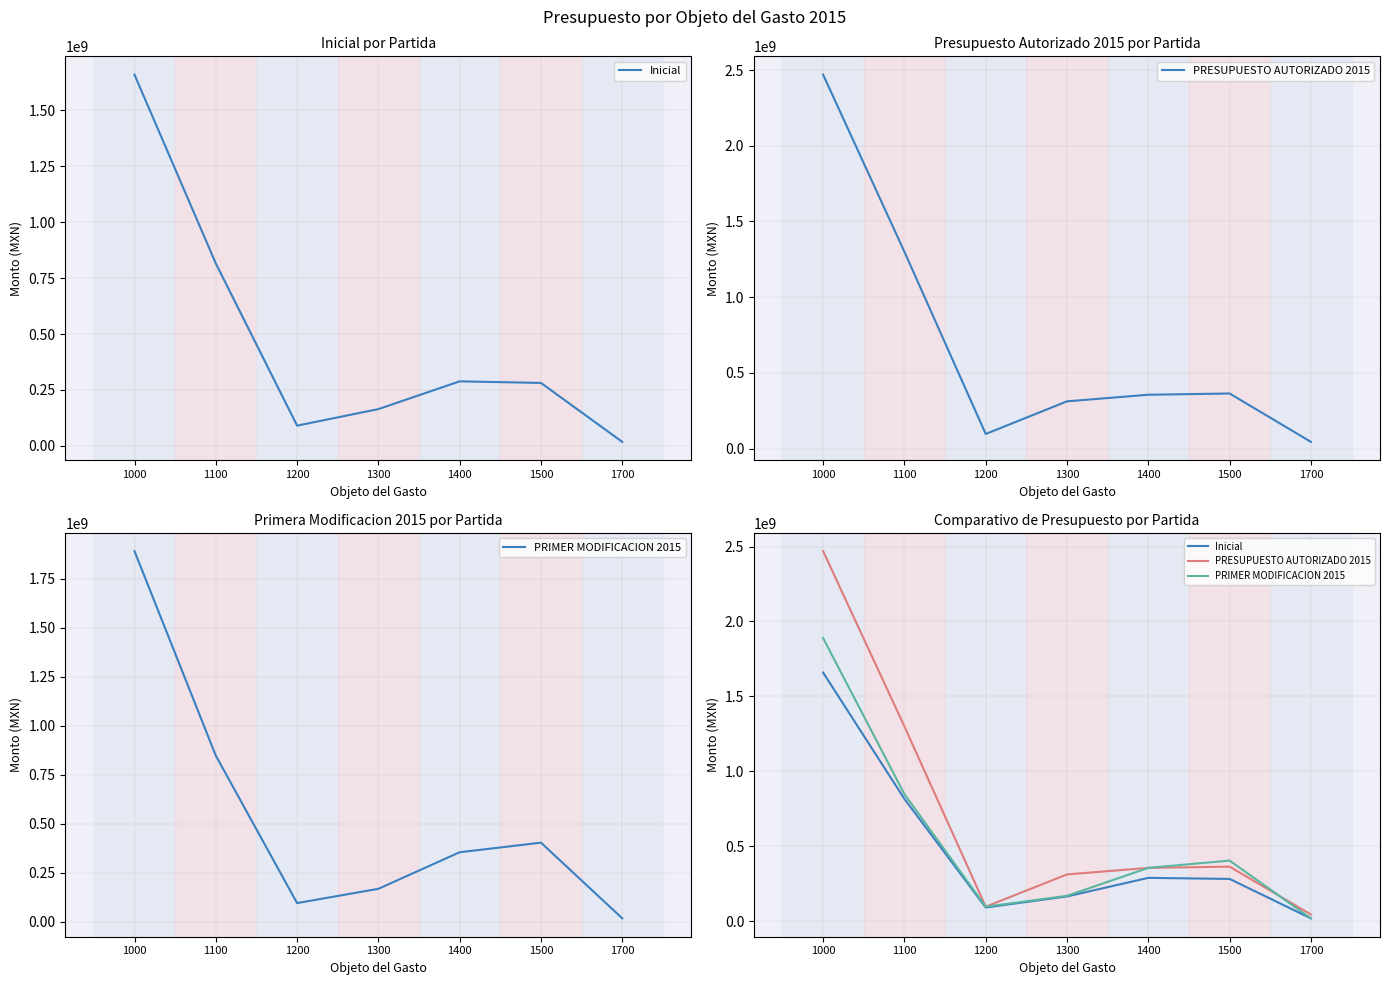

The Inicial series shows 461140591.1 at 1400. True or false?

False